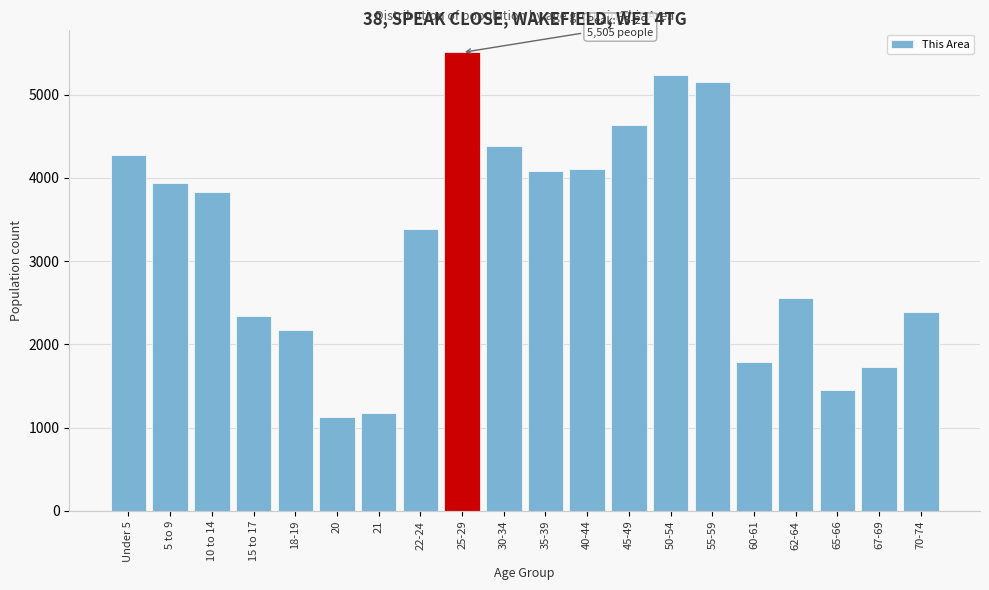

Reading right to left, what are all the values shown in this chart?

2384	1730	1446	2560	1793	5146	5240	4633	4109	4083	4384	5505	3390	1180	1126	2170	2336	3833	3940	4273